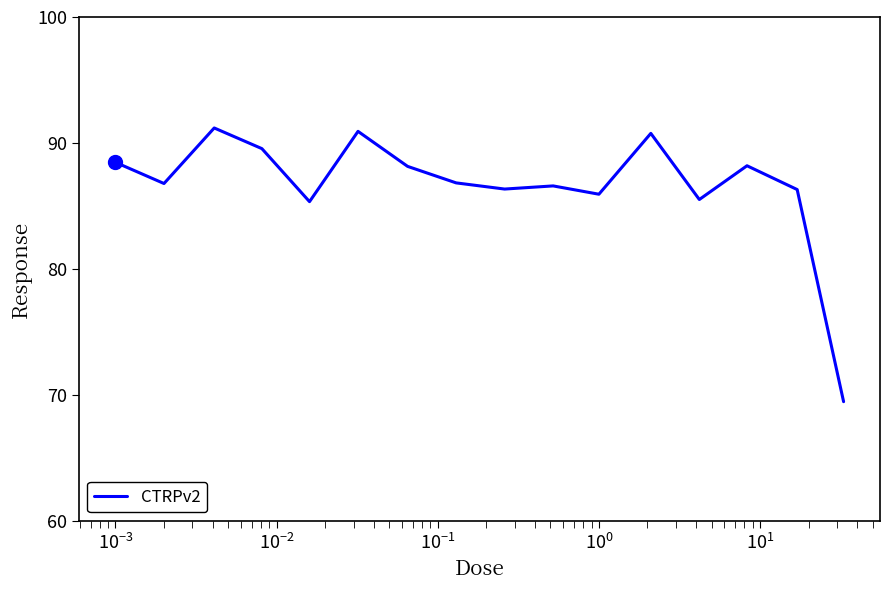

What is the difference between the second highest and minimum values?

21.5